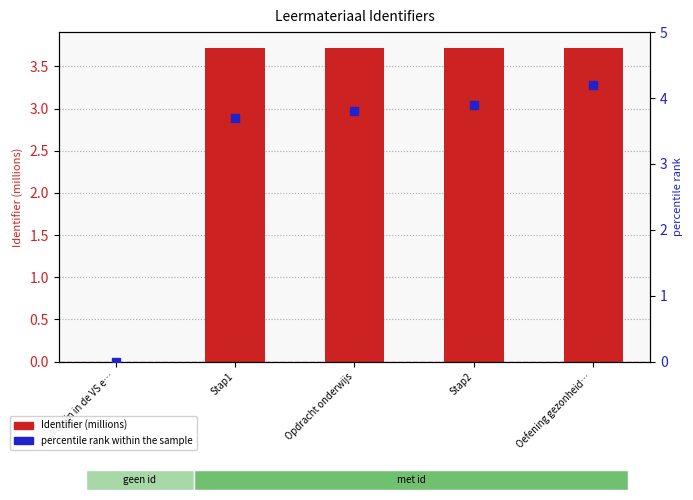

What are all the series names shown in the legend?

Identifier (millions), percentile rank within the sample